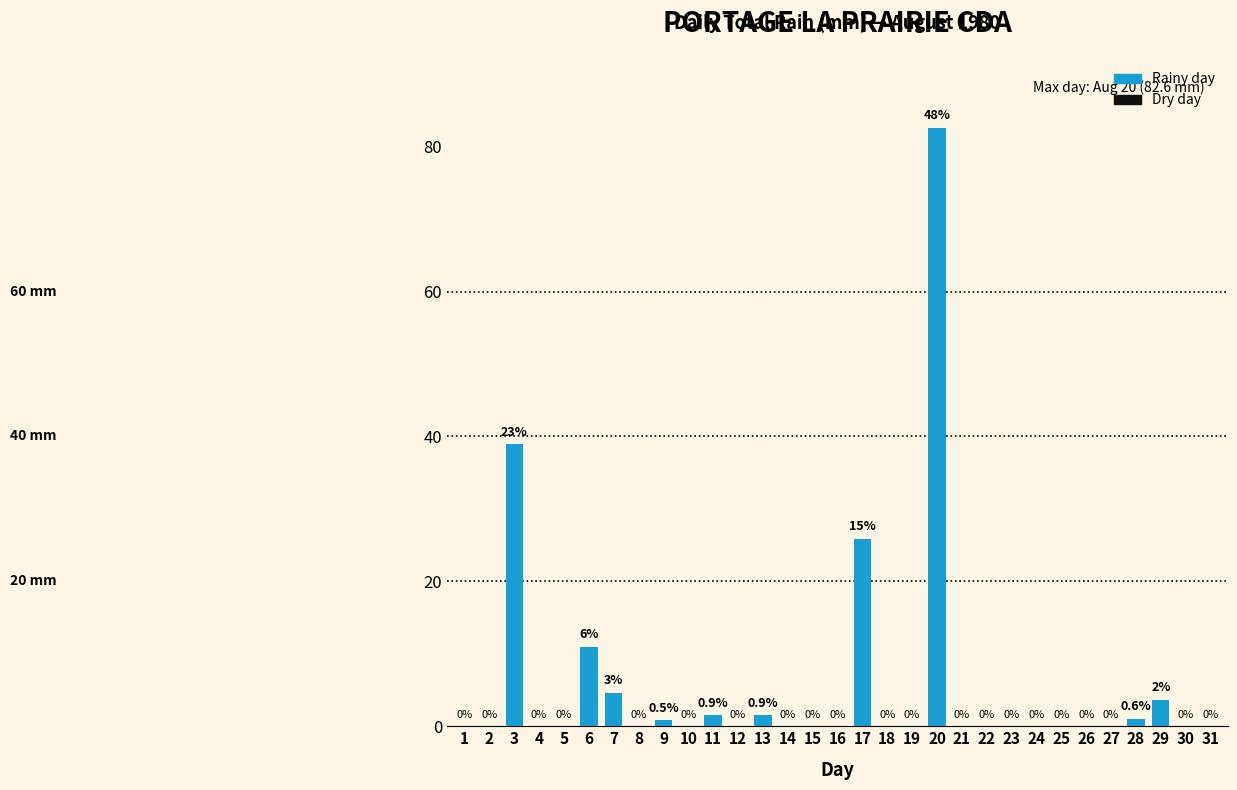

Reading left to right, what are all the values shown in this chart?

1=0.0	2=0.0	3=38.9	4=0.0	5=0.0	6=10.9	7=4.6	8=0.0	9=0.8	10=0.0	11=1.5	12=0.0	13=1.5	14=0.0	15=0.0	16=0.0	17=25.9	18=0.0	19=0.0	20=82.6	21=0.0	22=0.0	23=0.0	24=0.0	25=0.0	26=0.0	27=0.0	28=1.0	29=3.6	30=0.0	31=0.0